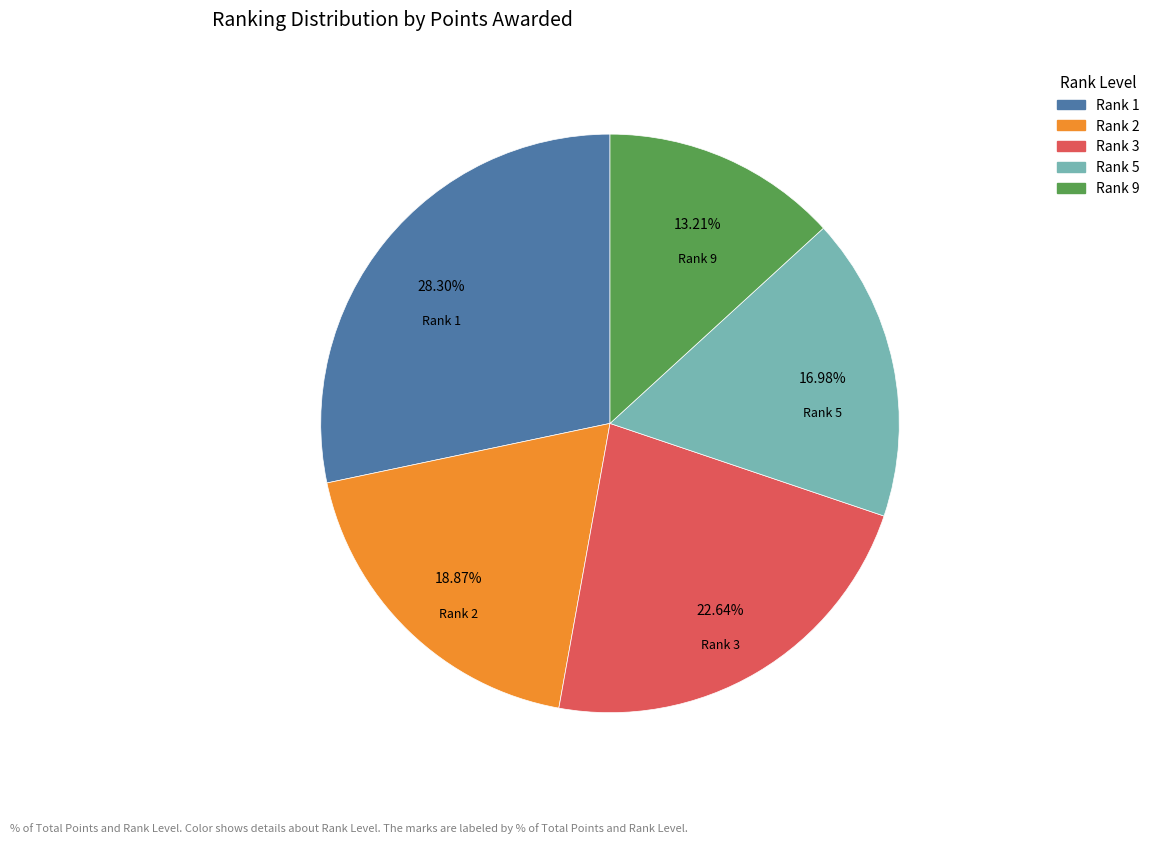

Does any single category account for the majority?

No